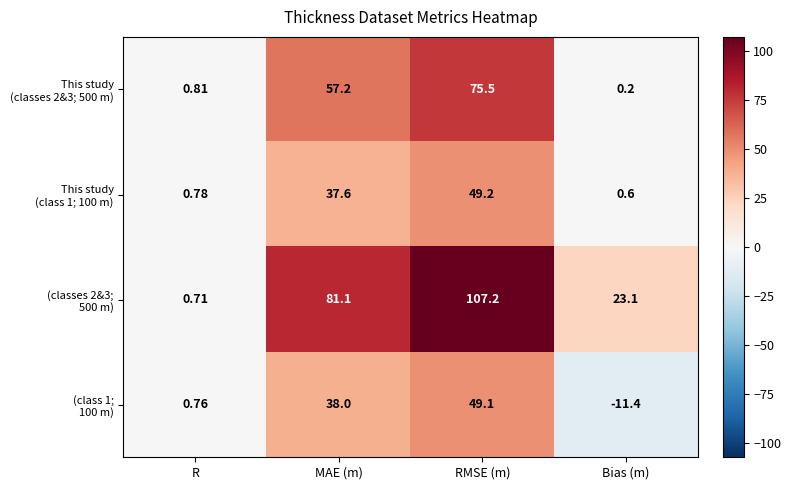

At which category does the chart reach its minimum across all series?

Bias (m)